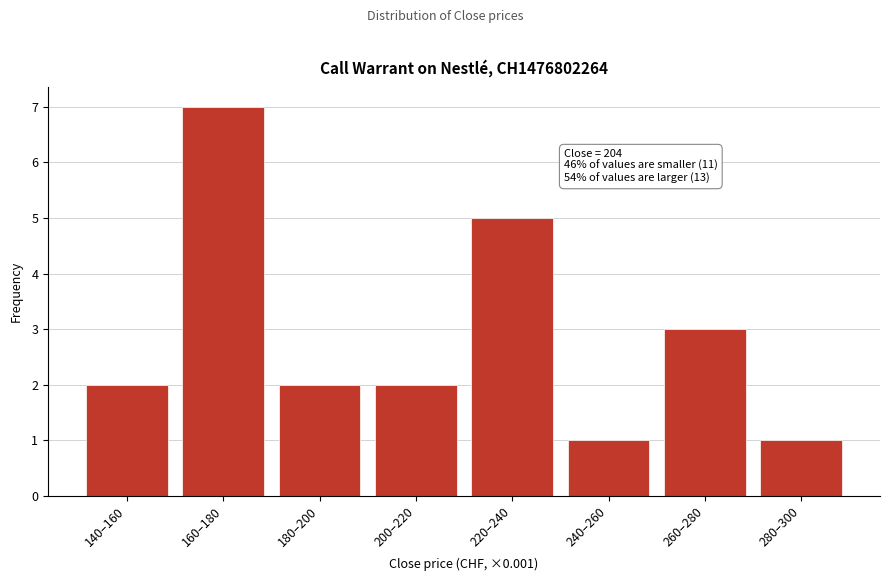

Reading left to right, what are all the values shown in this chart?

2	7	2	2	5	1	3	1